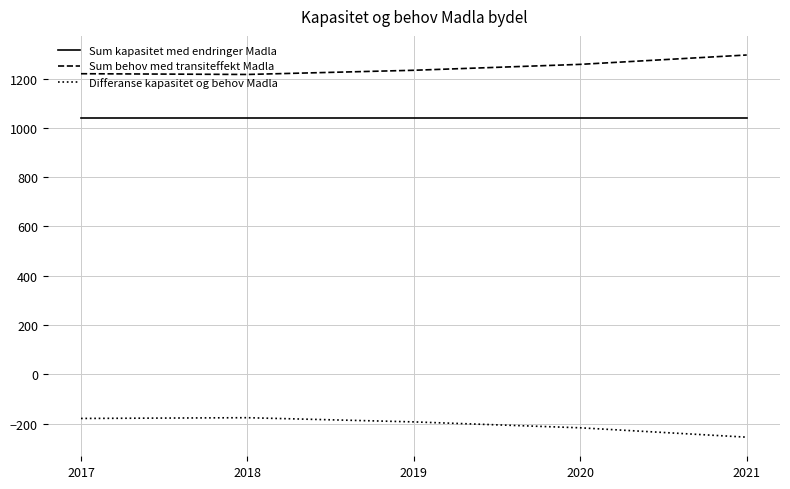

What is the sum of all Sum kapasitet med endringer Madla values?

5205